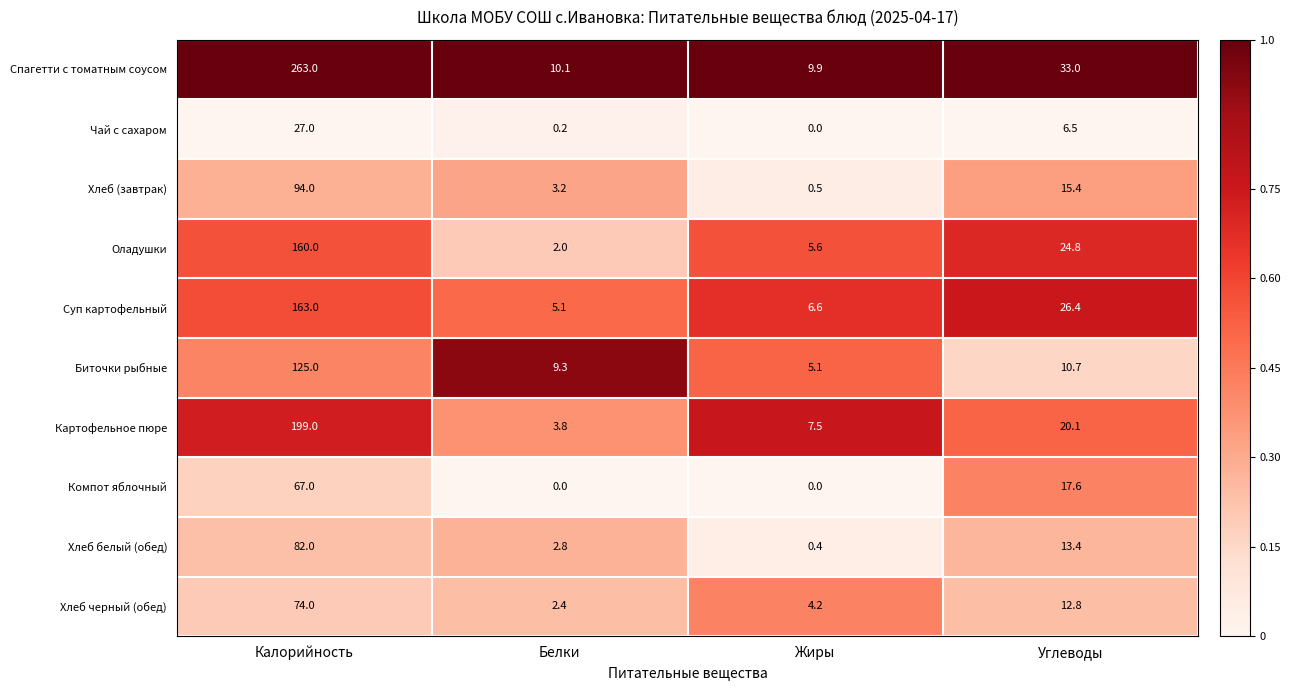

Rank the series at Углеводы from lowest to highest value.

Чай с сахаром, Биточки рыбные, Хлеб черный (обед), Хлеб белый (обед), Хлеб (завтрак), Компот яблочный, Картофельное пюре, Оладушки, Суп картофельный, Спагетти с томатным соусом